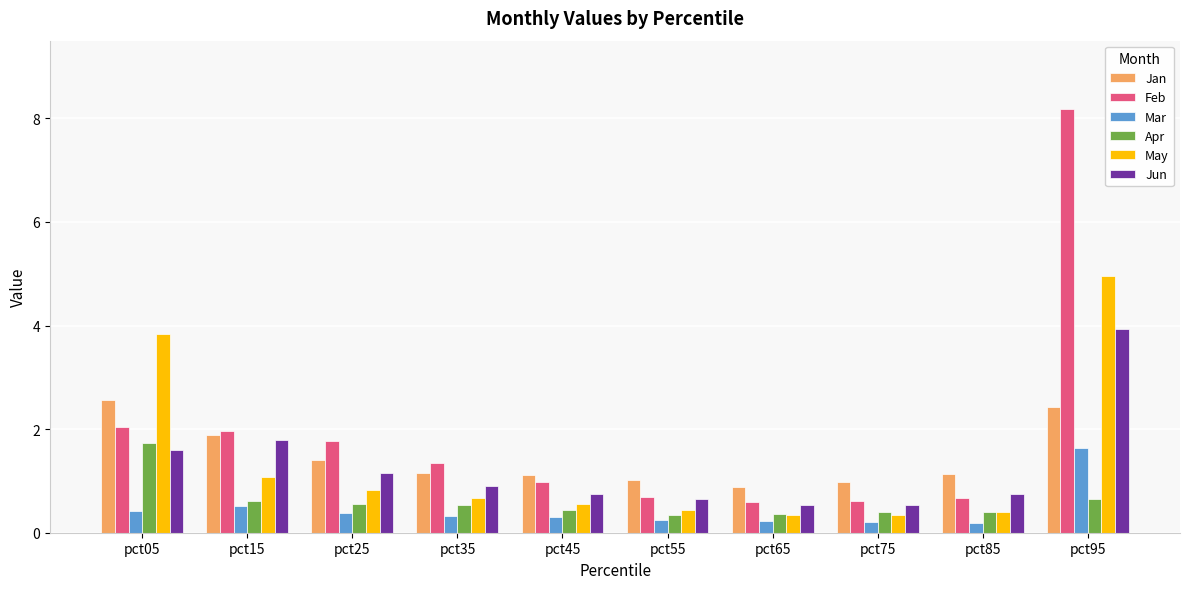

Which series has the largest range (max minus min)?

Feb